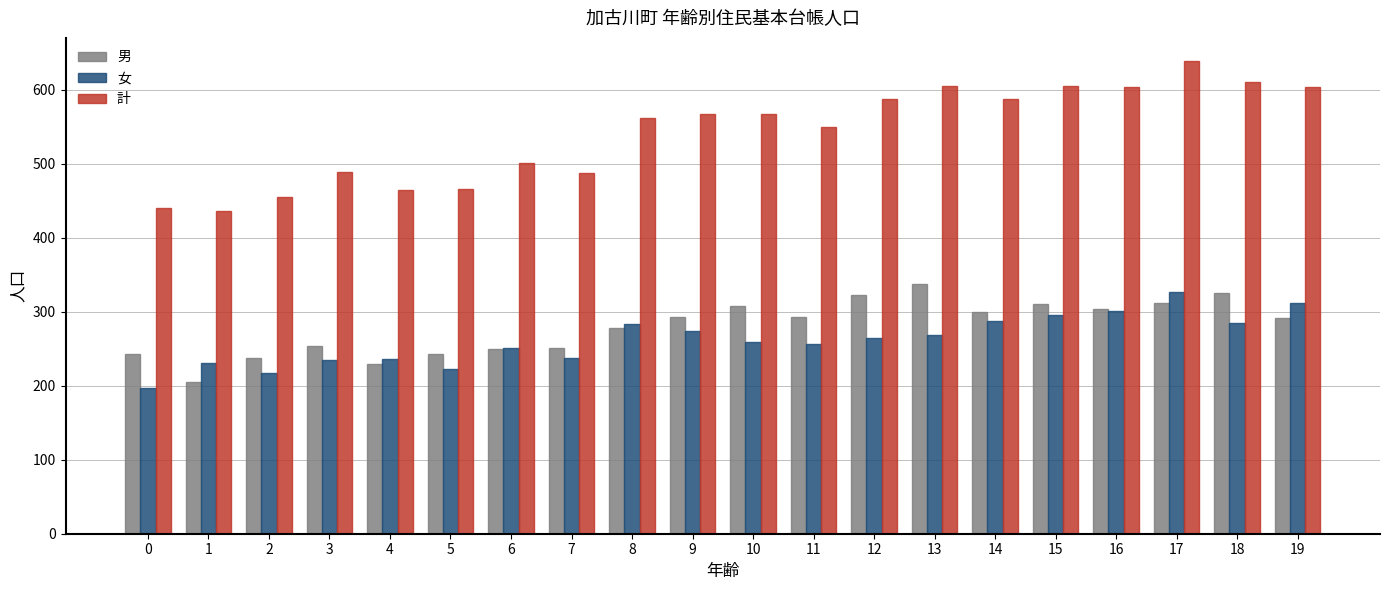

What is the greatest value displayed?

638